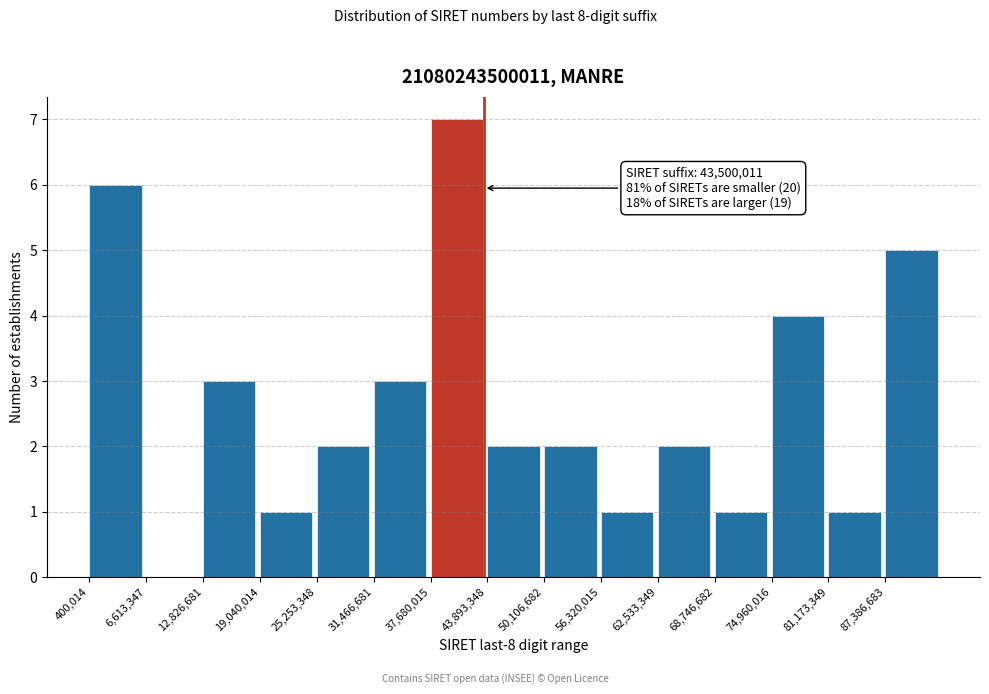

Which range on the x-axis has the tallest bar?

38000000 to 44000000